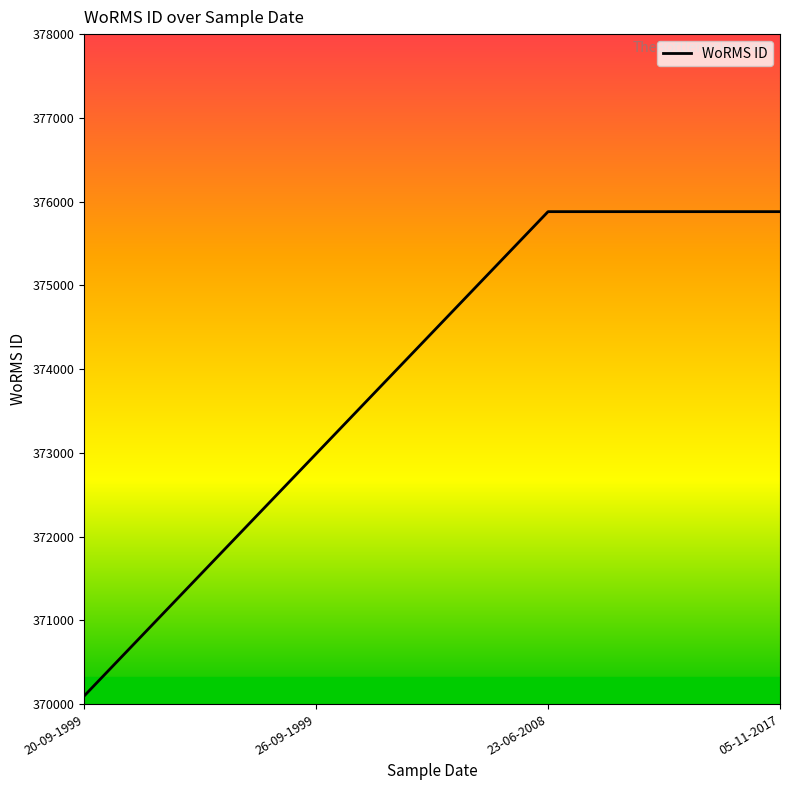

Where is the data nearest to the value 372988?

26-09-1999